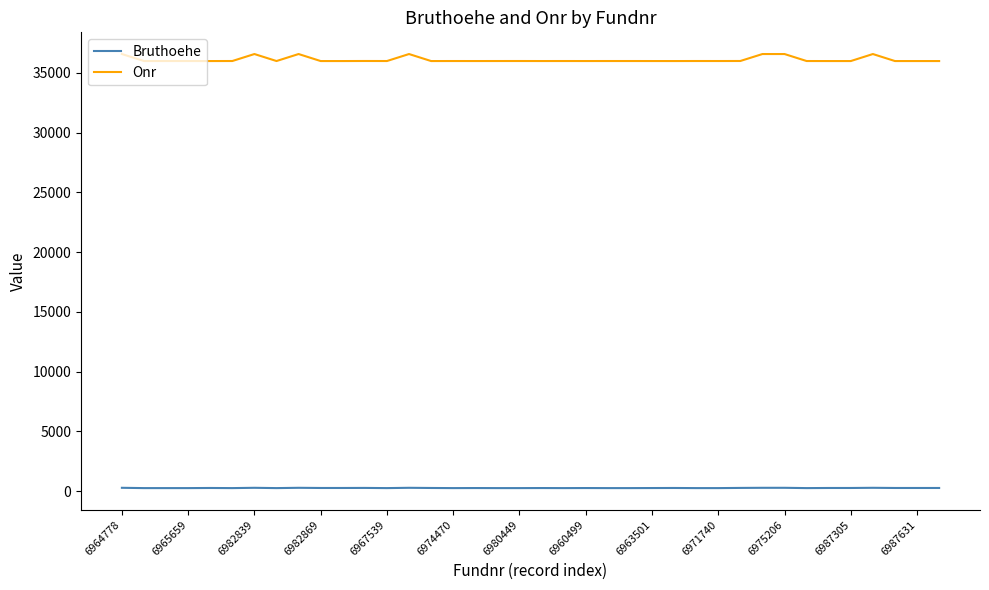

Rank the series by their maximum value, from highest to lowest.

Onr, Bruthoehe